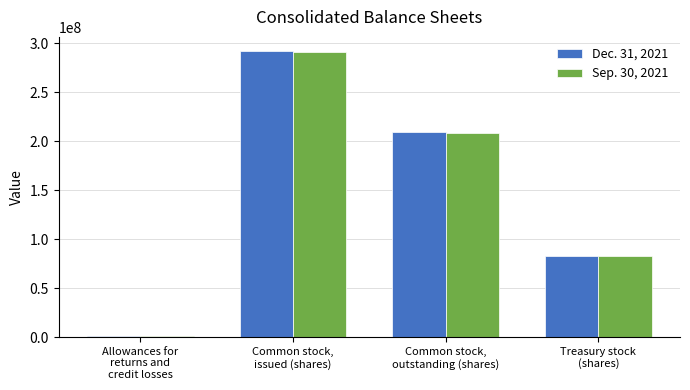

What is the difference between the maximum and second lowest values in the Sep. 30, 2021 series?

208089298